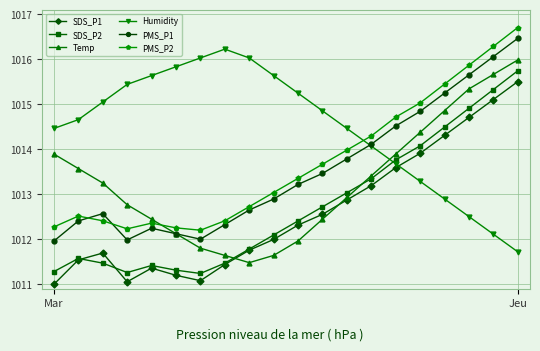

Which series has the largest total across all categories?

Humidity